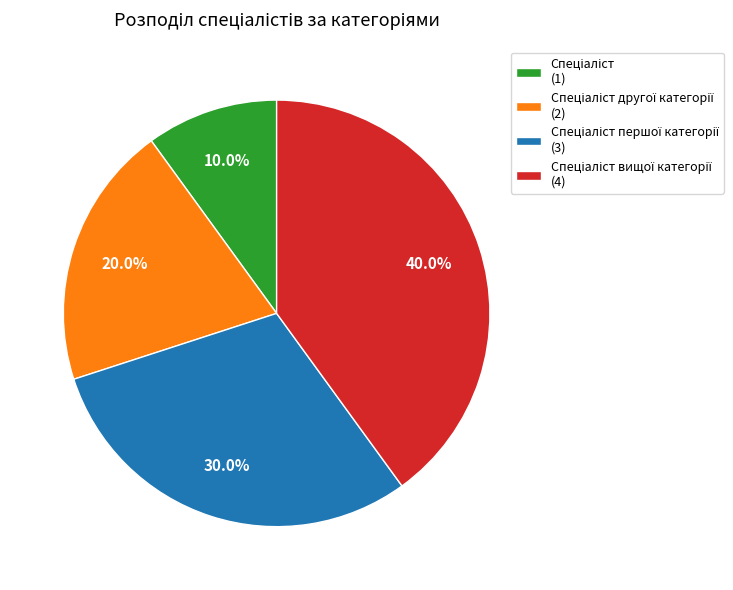

To the nearest percent, what is the difference between the largest and smallest slice percentages?

30%